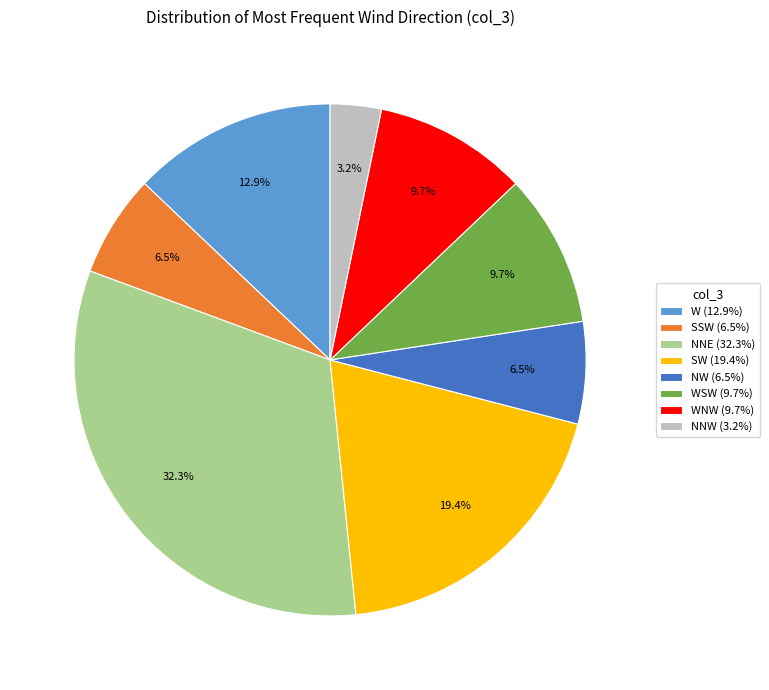

Which slice is the largest?

NNE (32.3%)